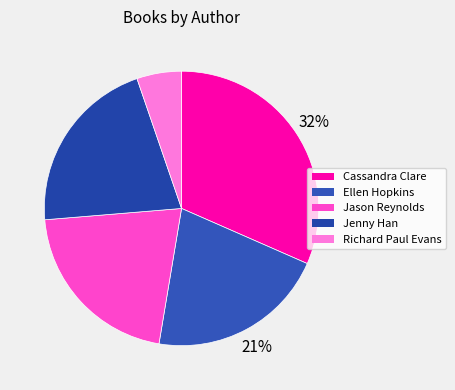

Which slice is the smallest?

Richard Paul Evans